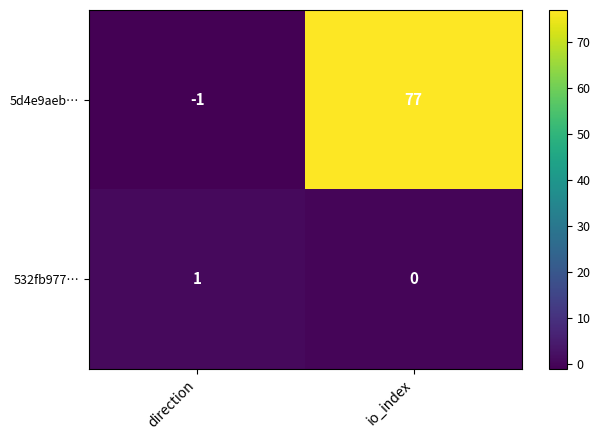

Which category has the highest value in the 5d4e9aeb… series?

io_index